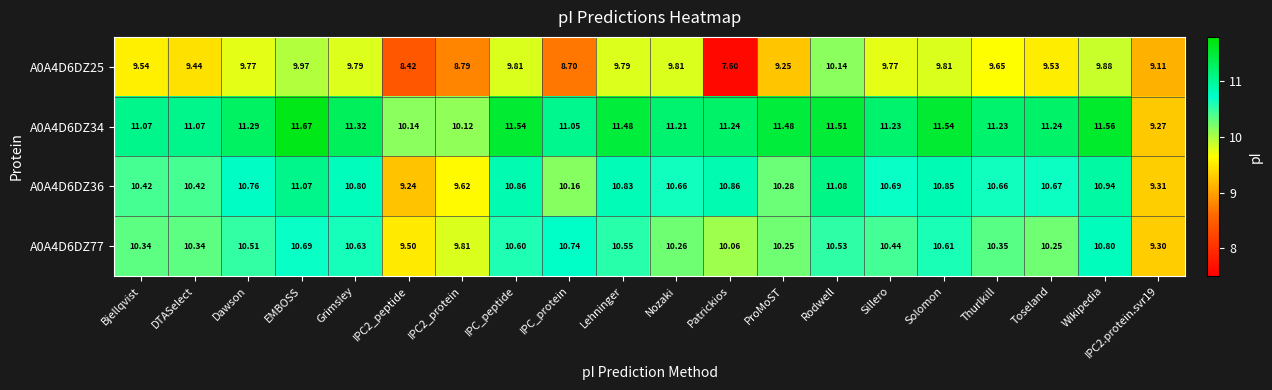

Where does the A0A4D6DZ25 series first go above 9?

Bjellqvist